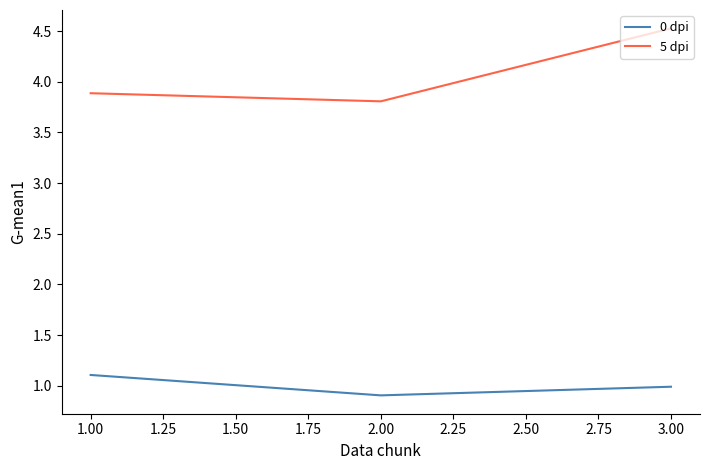

At which category is the sum across all series the highest?

3.00